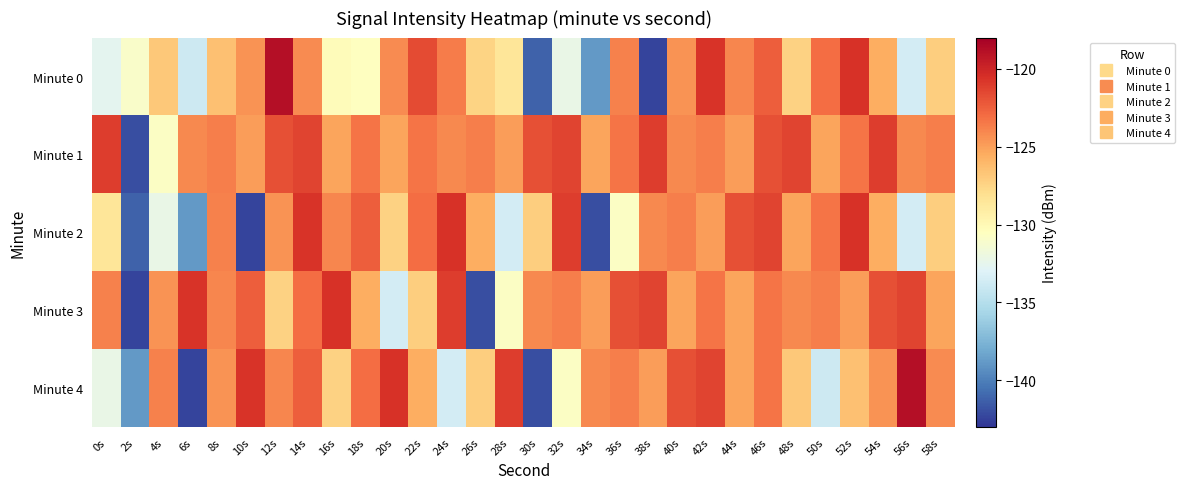

How many distinct data groups are displayed?

5